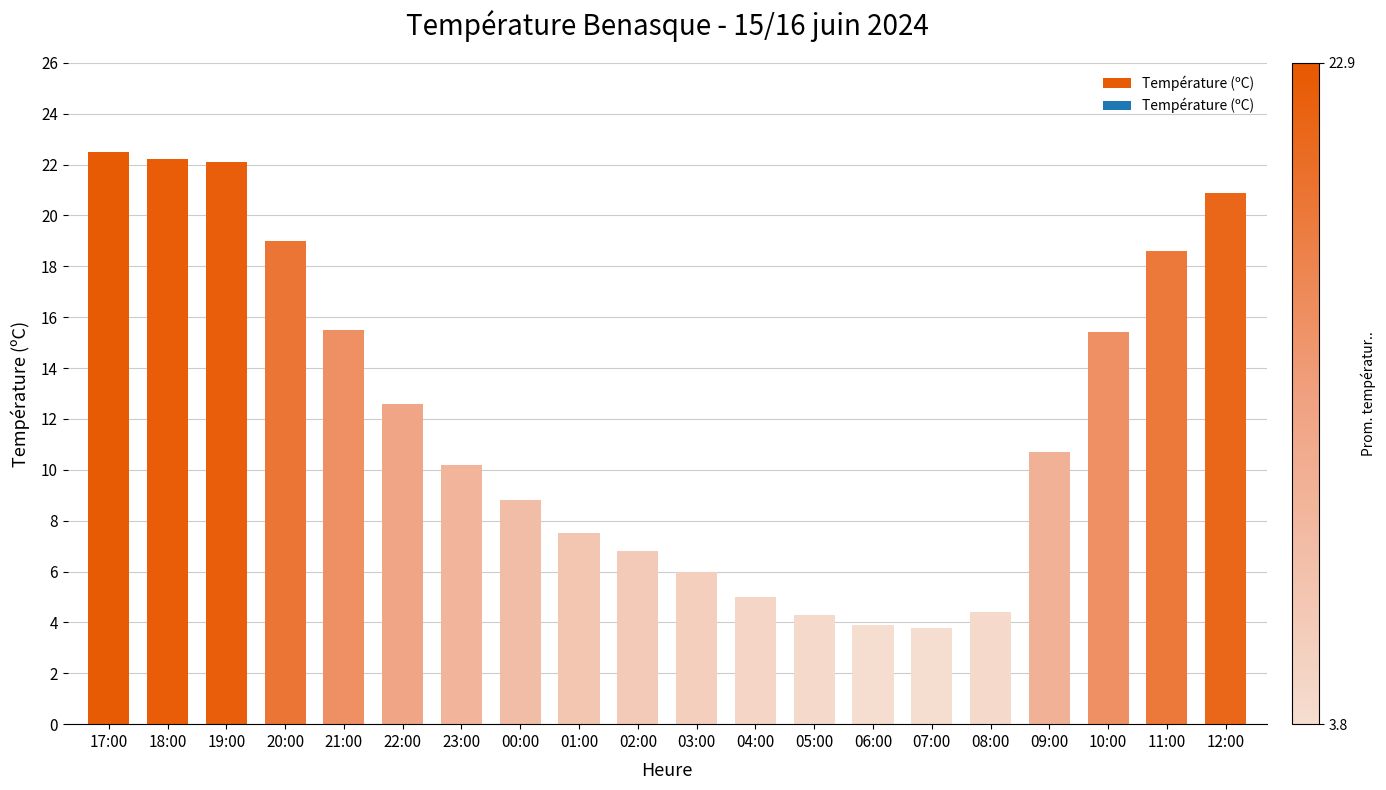

Approximately how many times larger is the value at 10:00 compared to 17:00?

0.7